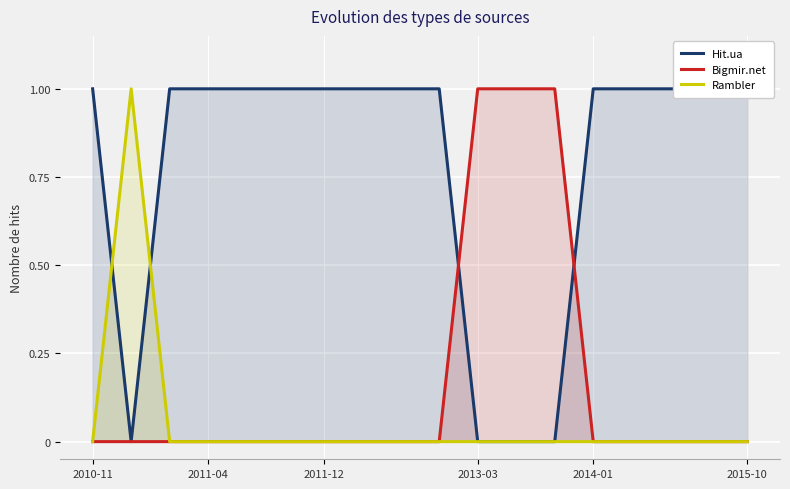

True or false: Rambler has a value of 0 at 2015-10.

True